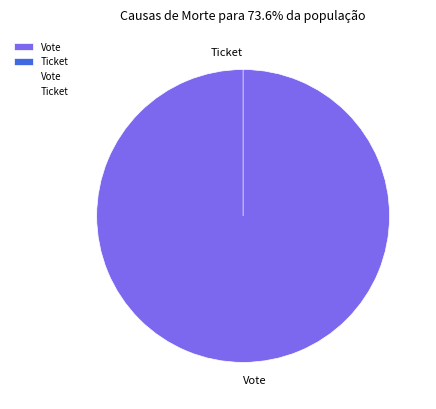

How many slices are in this pie chart?

2